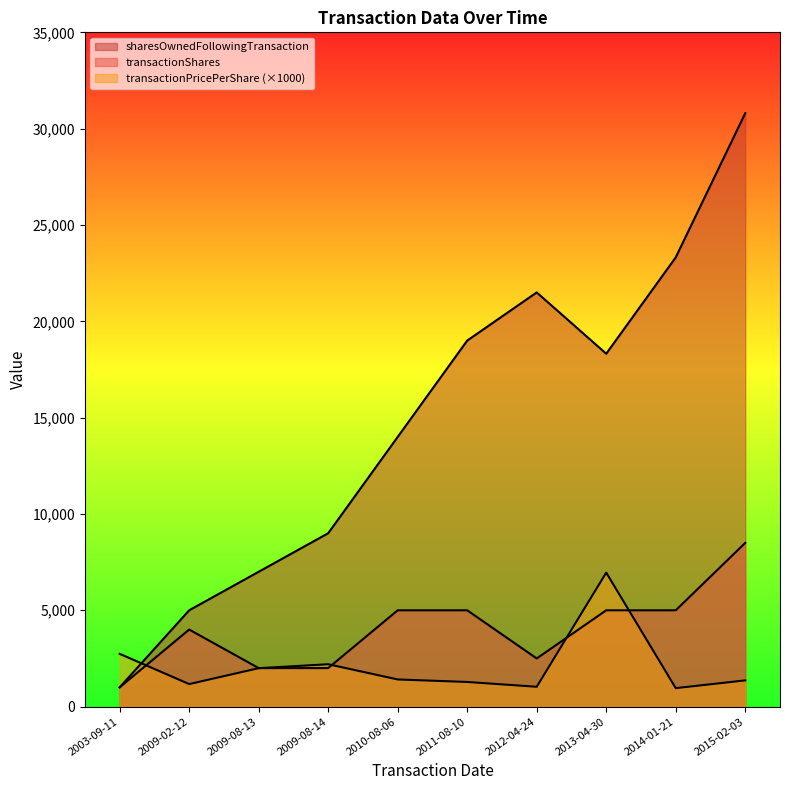

What is the total value across all series at 2011-08-10?

25280.0